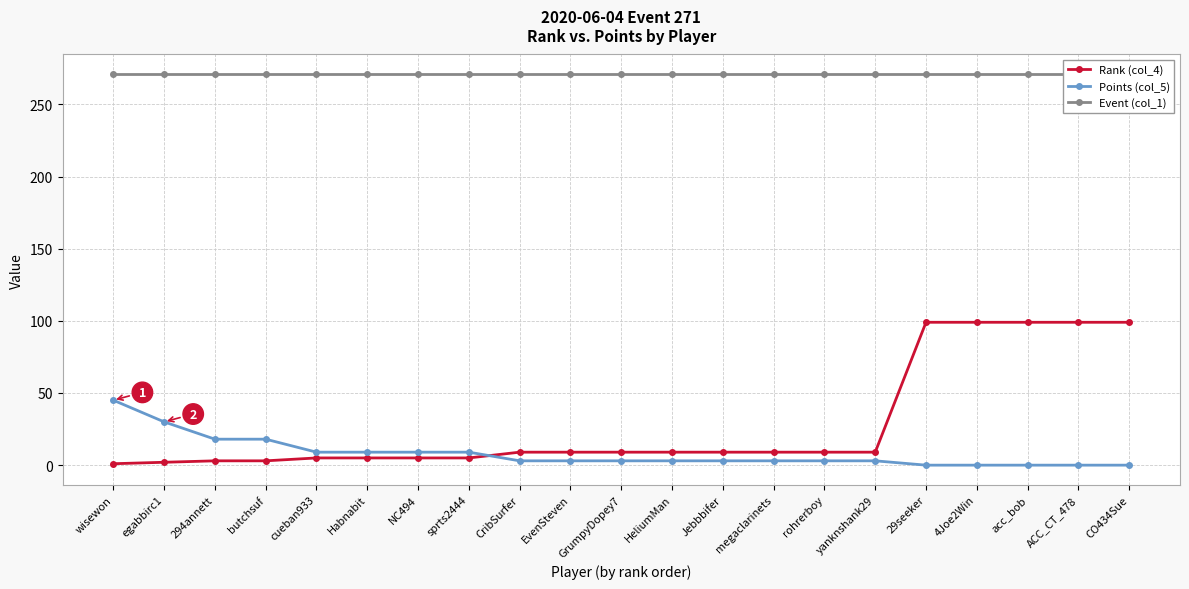

Which label corresponds to the largest value in the chart?

wisewon